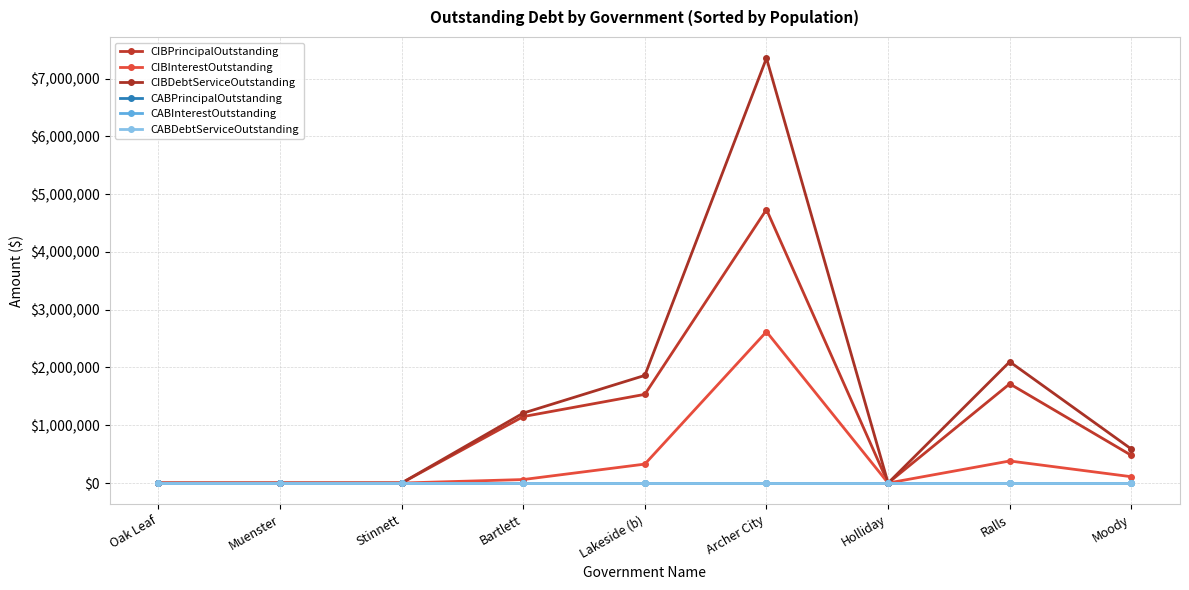

Does the chart have visible grid lines?

Yes